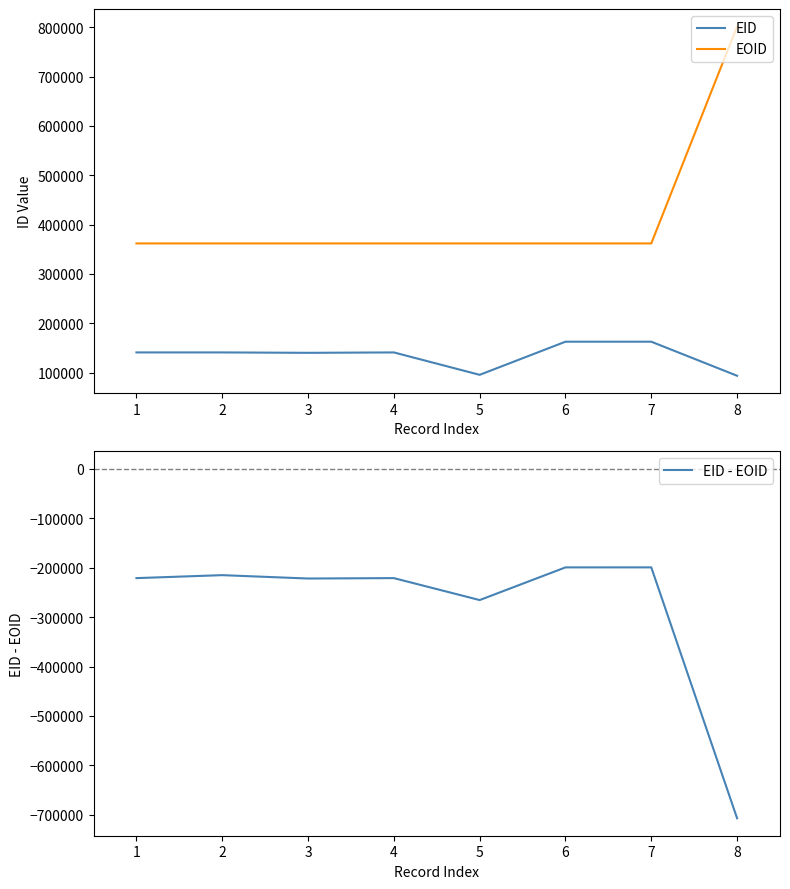

At which label does EID - EOID first exceed -220955?

2